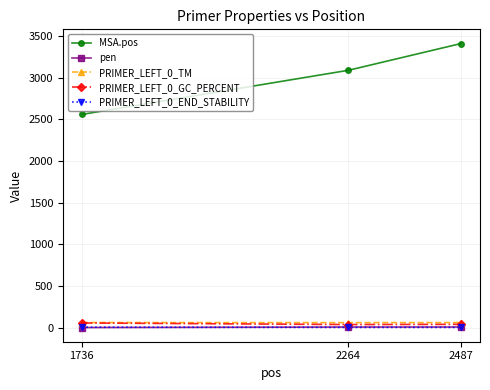

What is the average value of the PRIMER_LEFT_0_GC_PERCENT series?

43.2